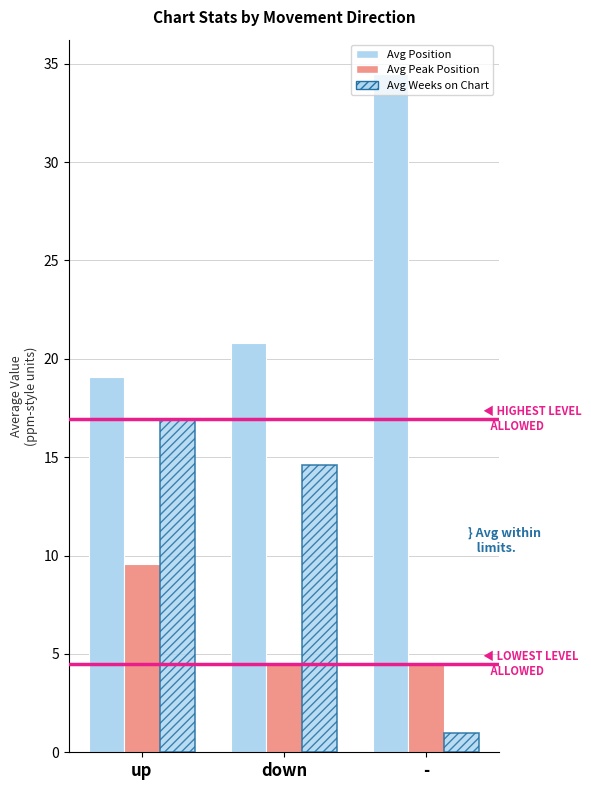

How many groups of bars are there?

3